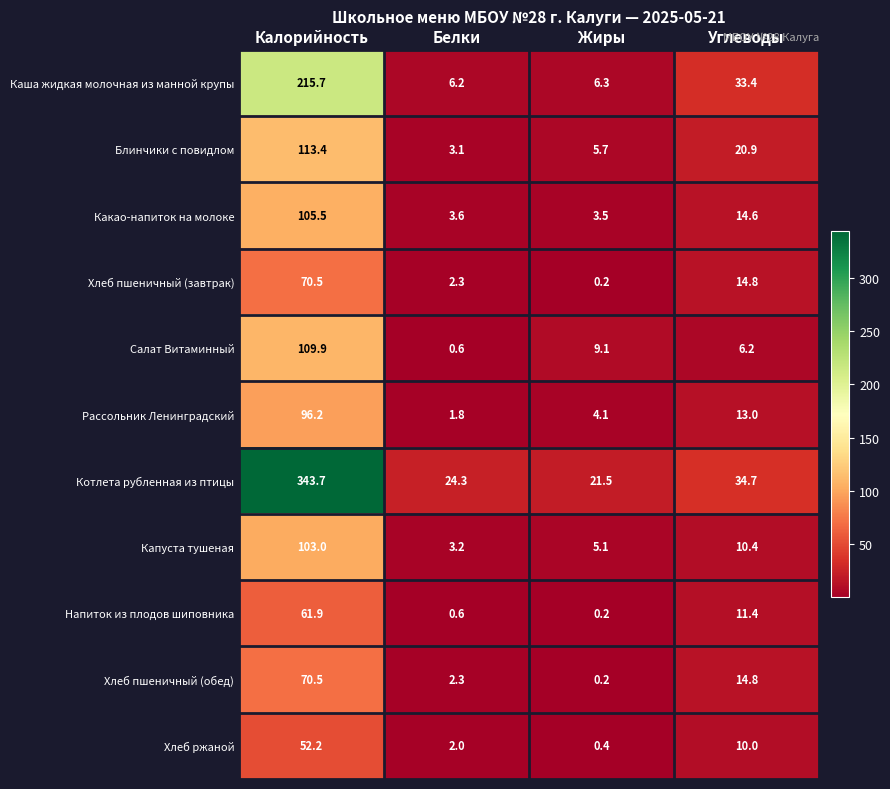

Is it true that Каша жидкая молочная из манной крупы equals 215.7 at Калорийность?

True